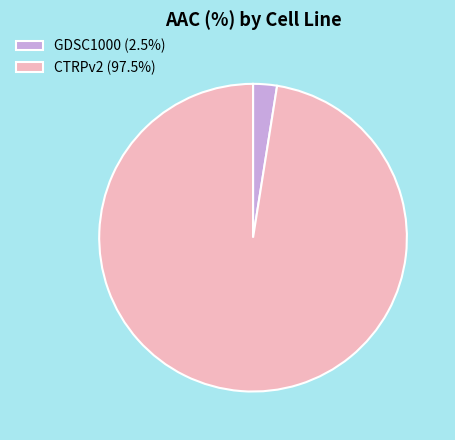

Does CTRPv2 (97.5%) account for over 50% of the chart?

Yes